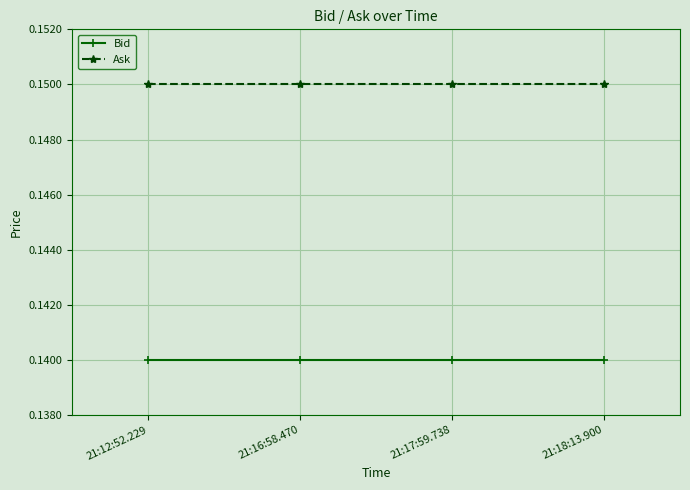

What is the sum of the Bid values at 21:18:13.900 and 21:16:58.470?

0.3